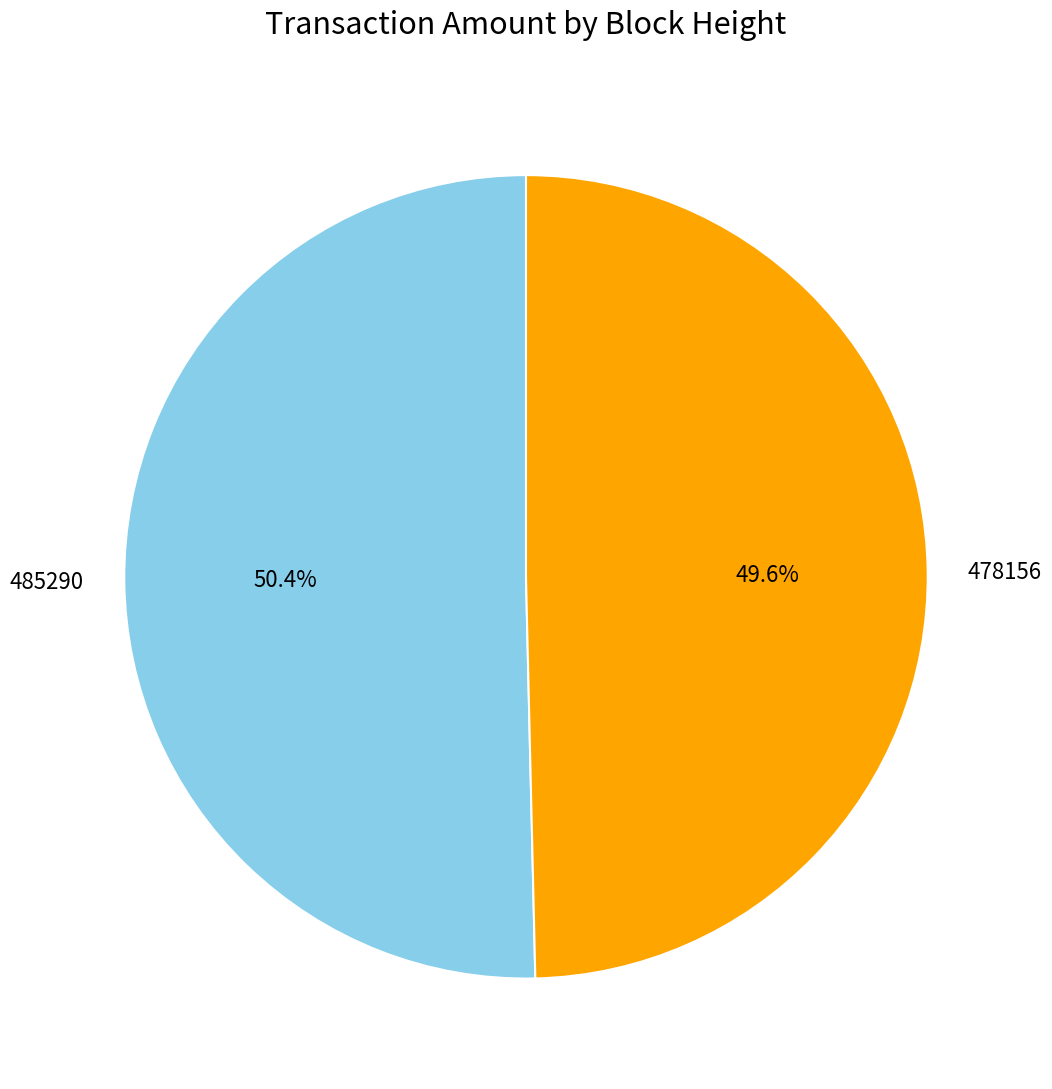

What is the majority slice?

485290